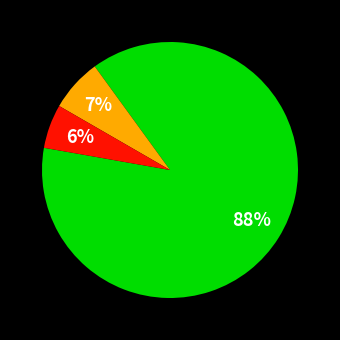

How many segments does this pie chart have?

3